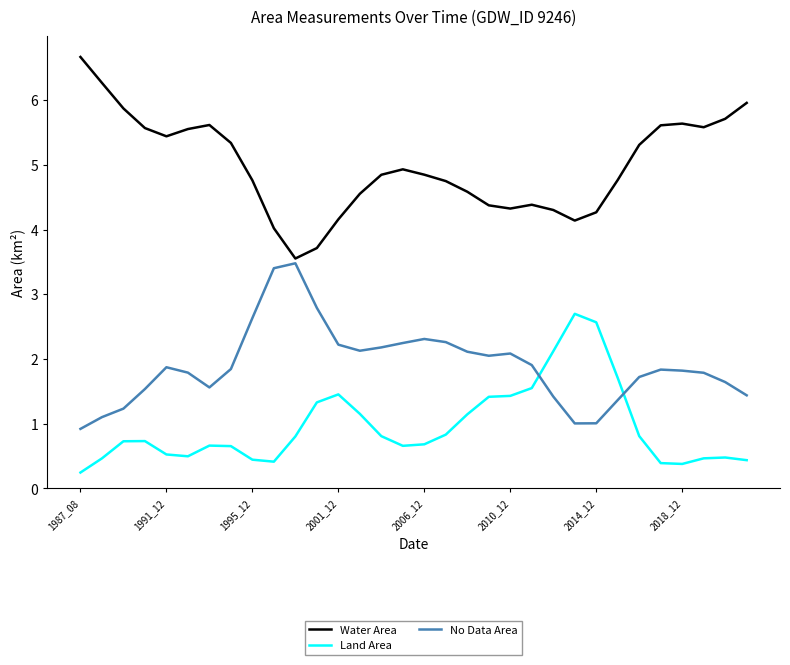

What is the greatest value displayed?

6.7